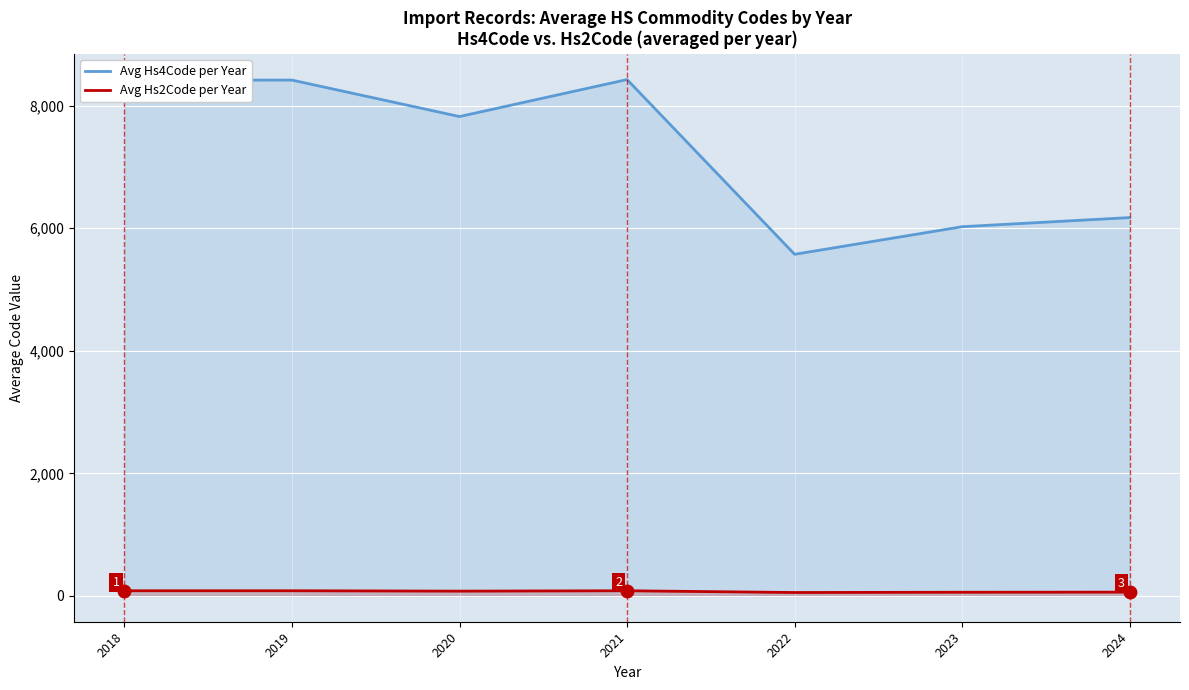

What is the lowest value of the Avg Hs2Code per Year series?

55.4